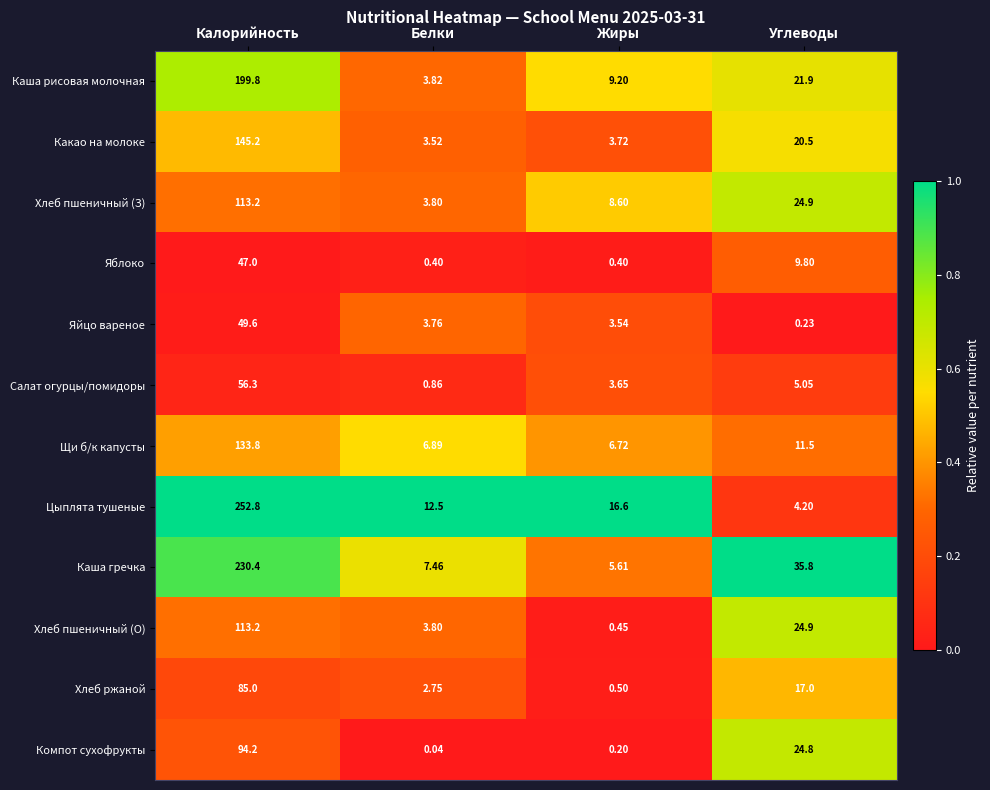

Which series has the largest range (max minus min)?

Цыплята тушеные